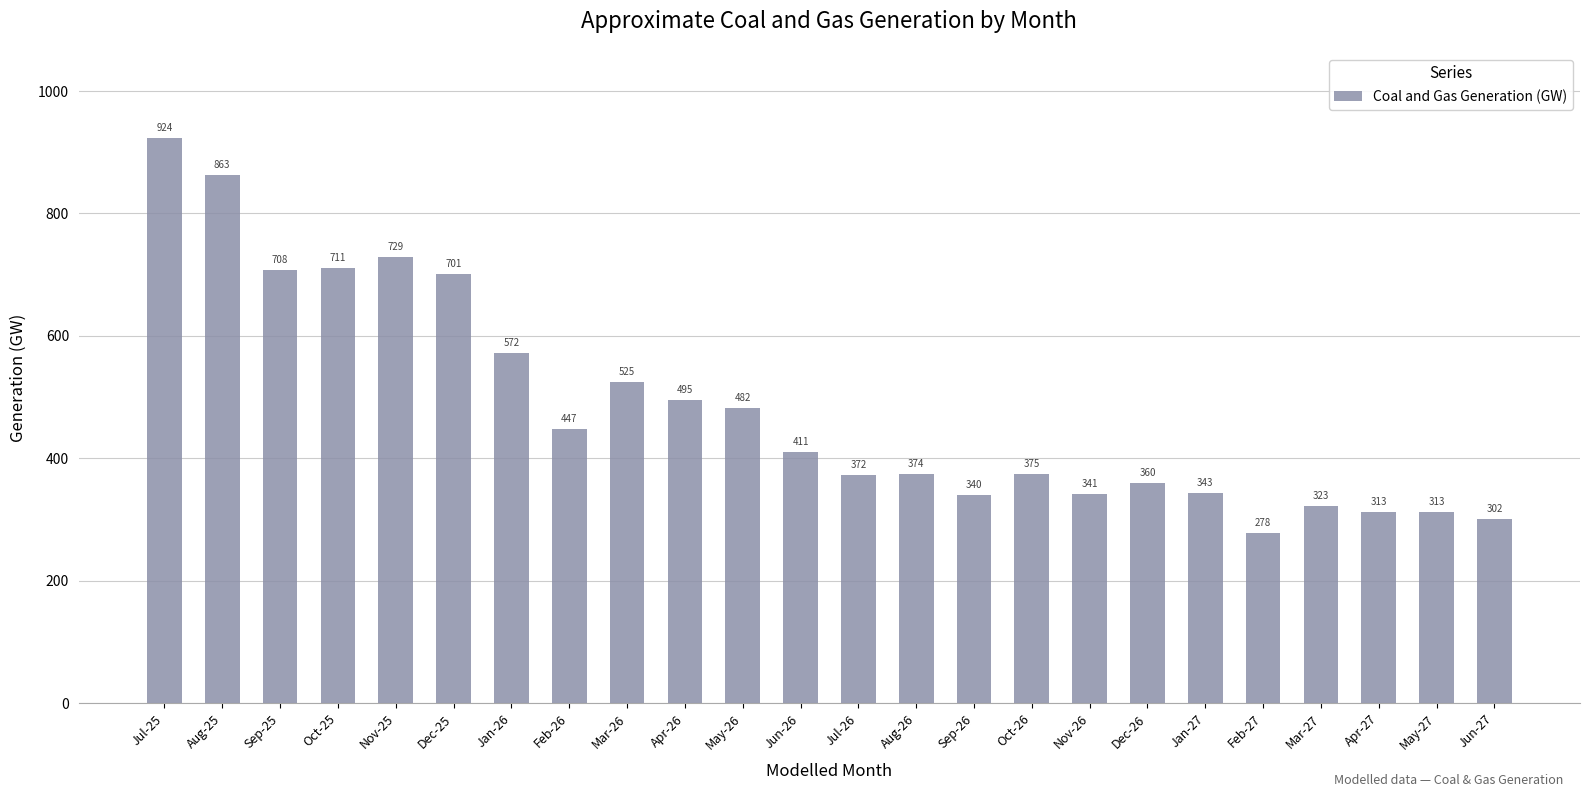

What position from the right is Oct-26?

9